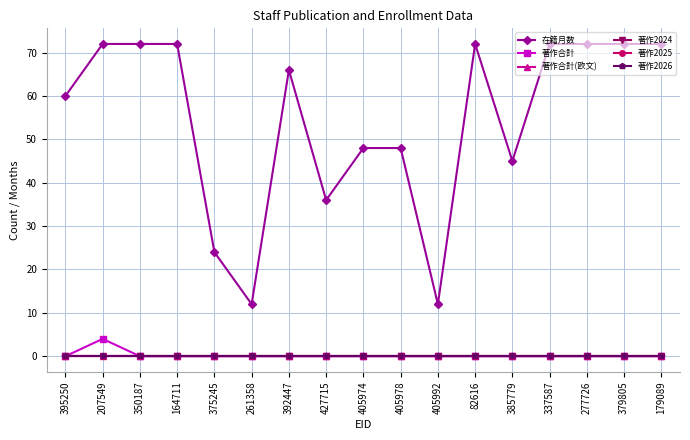

At 405974, list the series in order from smallest to largest.

著作合計, 著作合計(欧文), 著作2024, 著作2025, 著作2026, 在籍月数